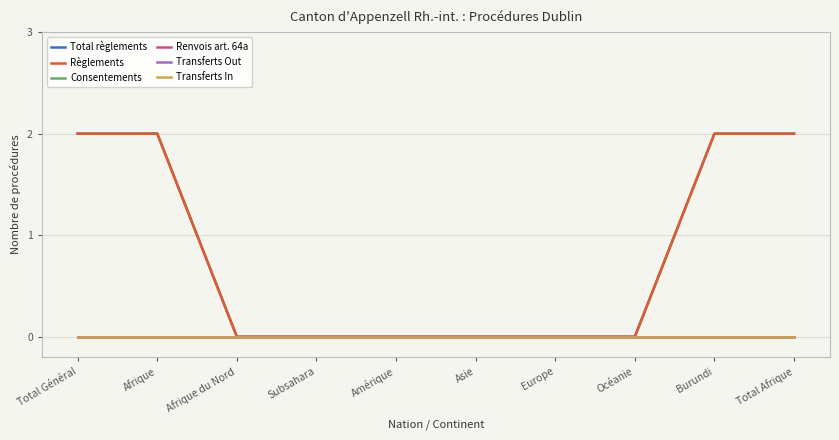

Is this an area chart (filled region under the line)?

No